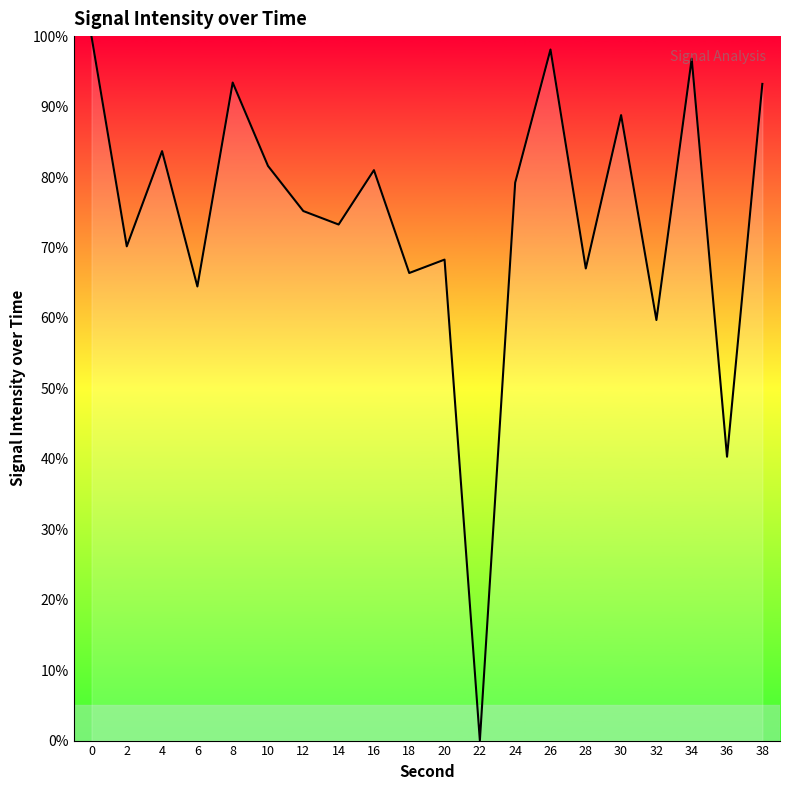

What is the difference between the maximum and minimum values?

100.0